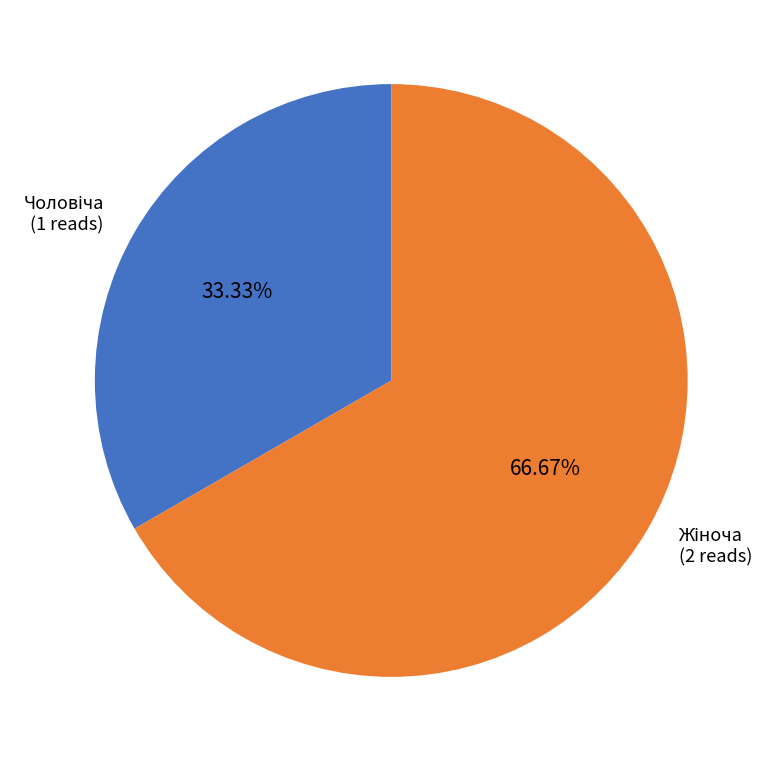

How many segments does this pie chart have?

2